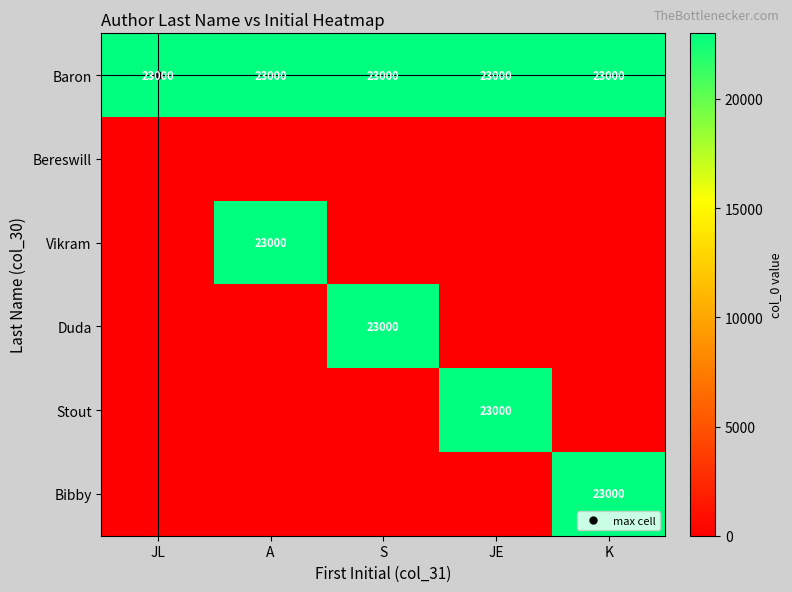

What is the maximum value for Vikram?

23000